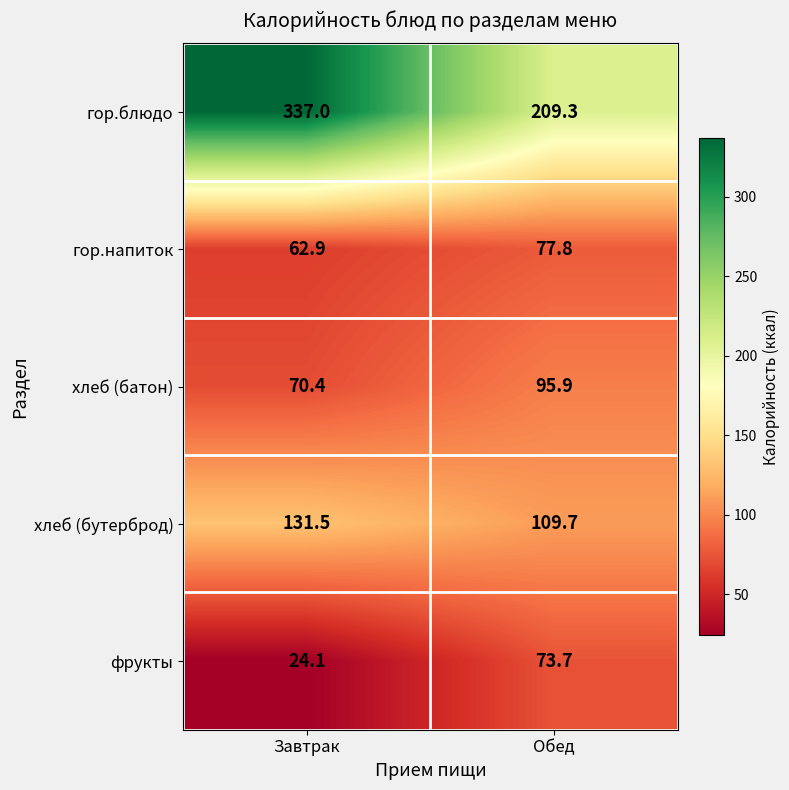

Is it true that хлеб (бутерброд) equals 187.6 at Обед?

False